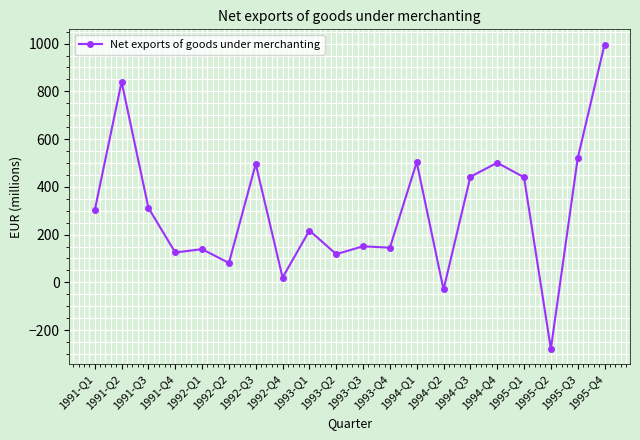

What is the difference between the maximum and minimum values?

1275